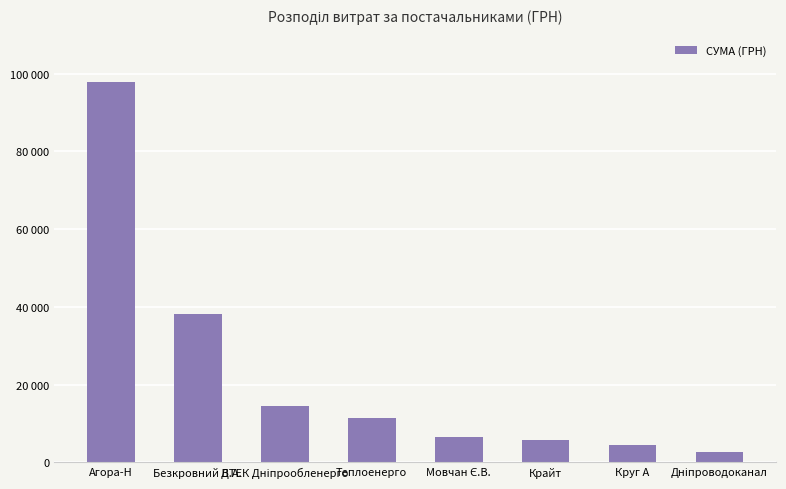

Which category has the highest value across all series?

Агора-Н